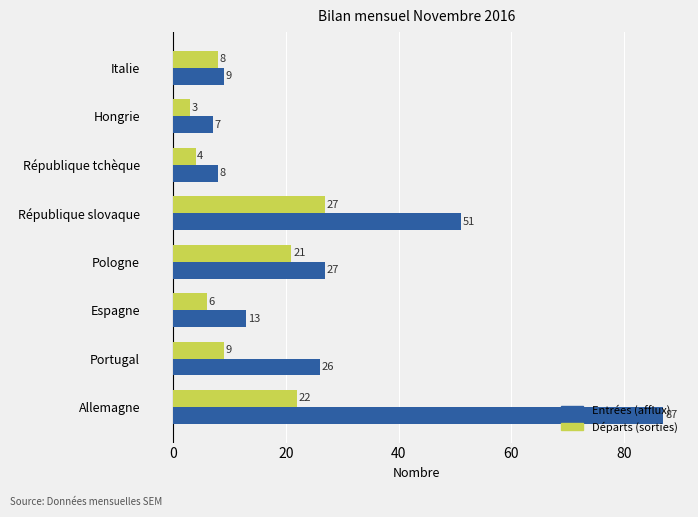

The Entrées (afflux) series shows 51 at République slovaque. True or false?

True